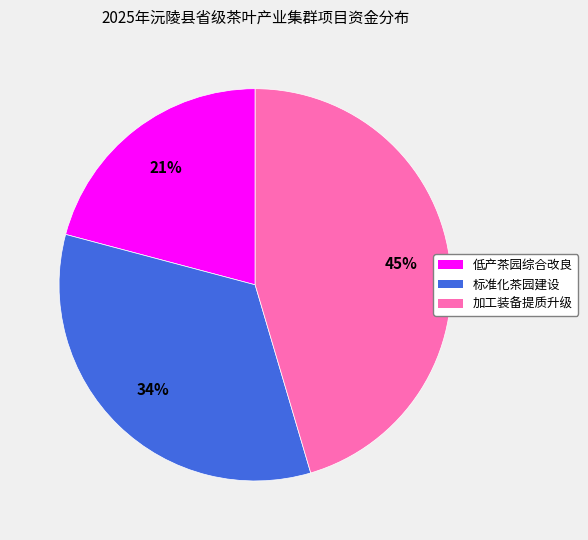

Count the number of slices in the pie.

3